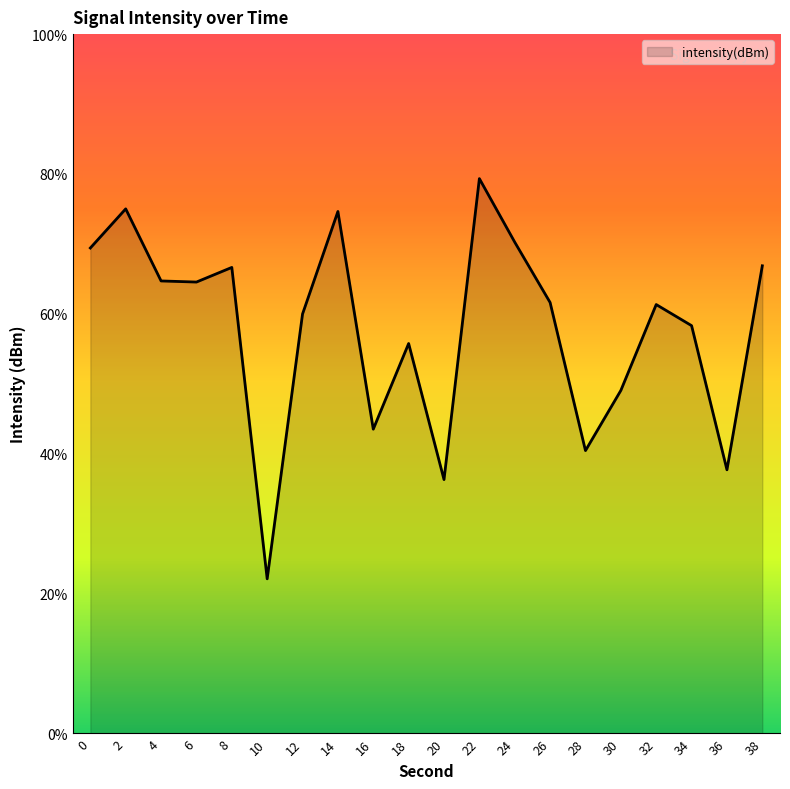

Which has a higher value, 10 or 8?

8